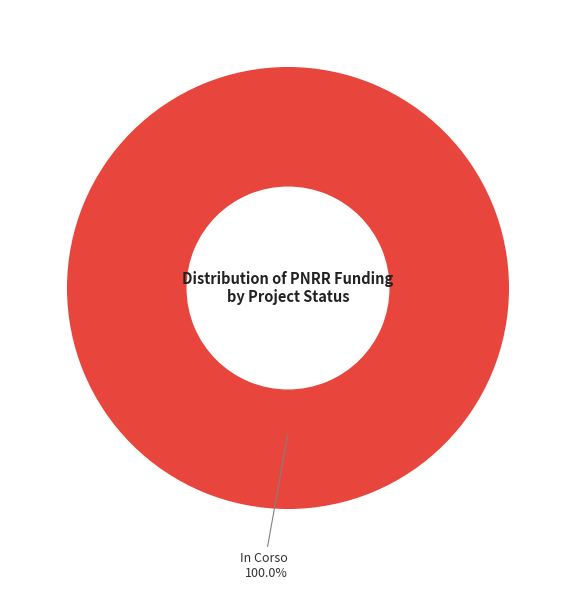

Does any single category account for the majority?

Yes